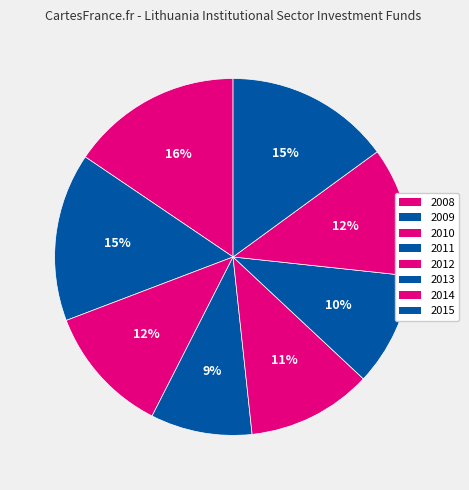

To the nearest percent, what portion does 2011 represent?

9%